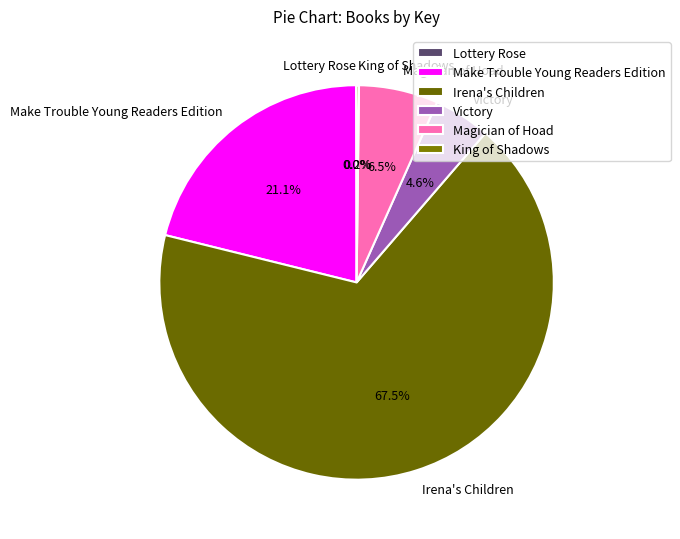

What is the majority slice?

Irena's Children